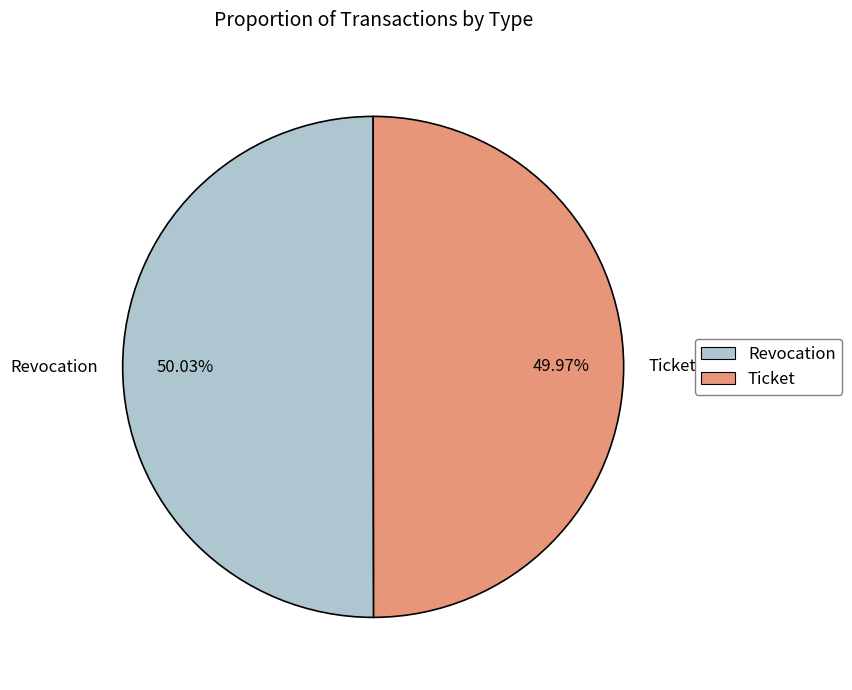

What is the ratio of the value at Ticket to the value at Revocation?

1.0